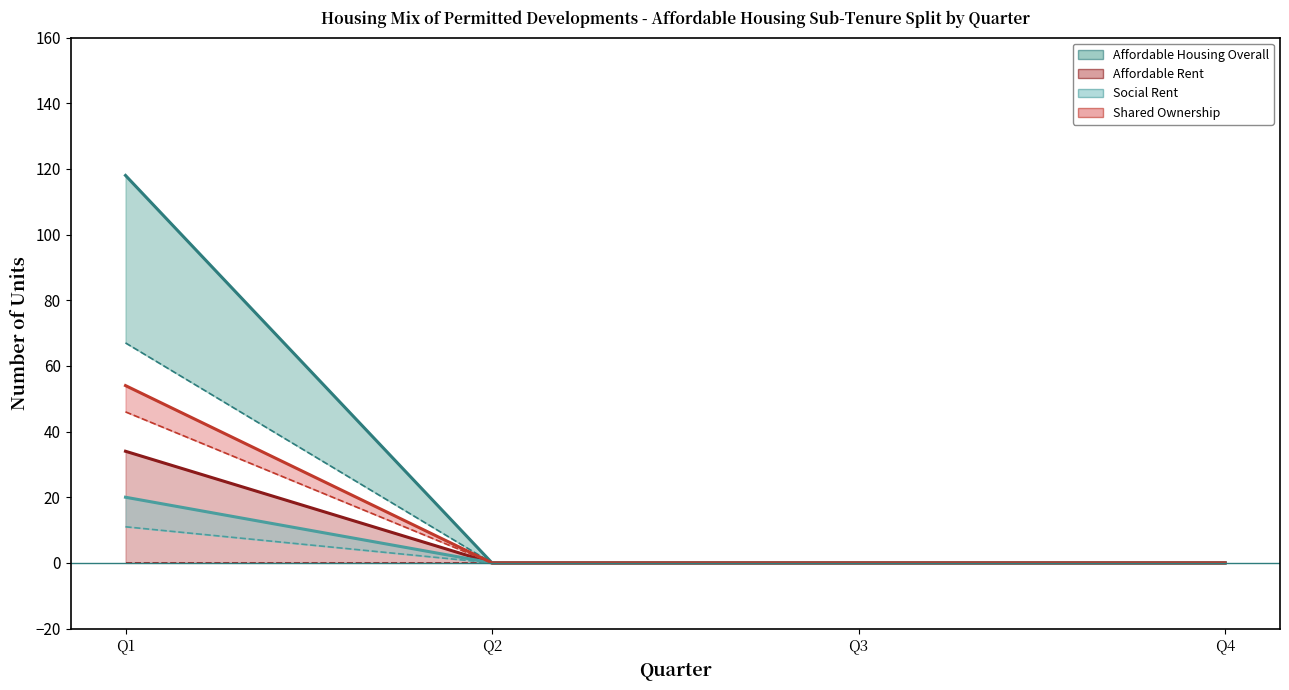

Which series has the widest spread of values?

Affordable Housing Overall